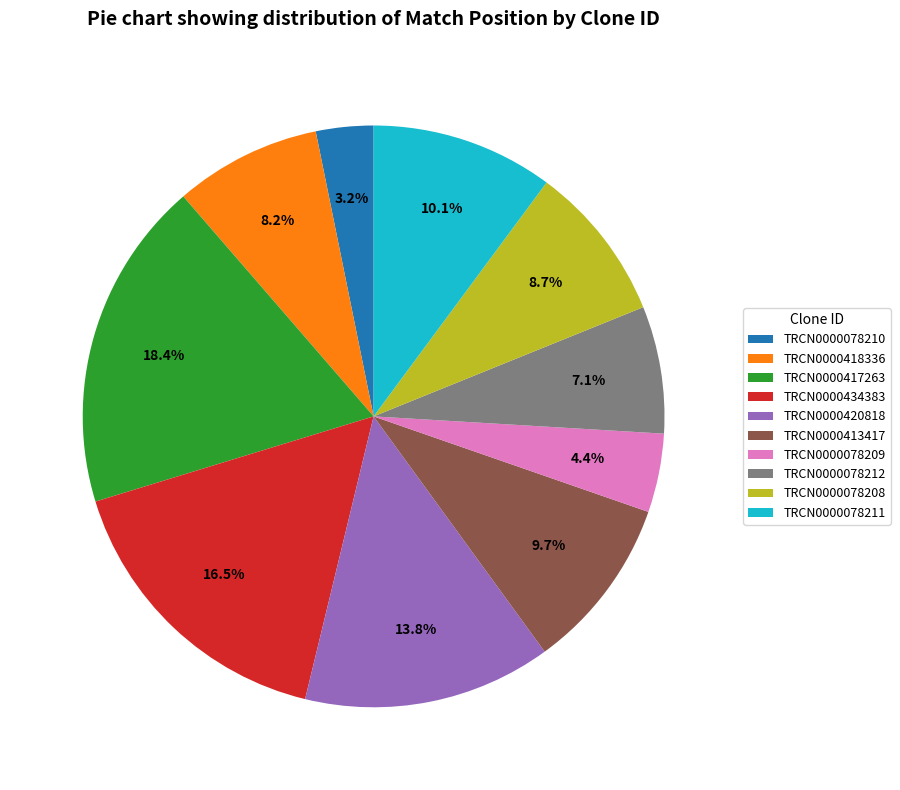

The TRCN0000078208 slice represents 9% of the pie. True or false?

True